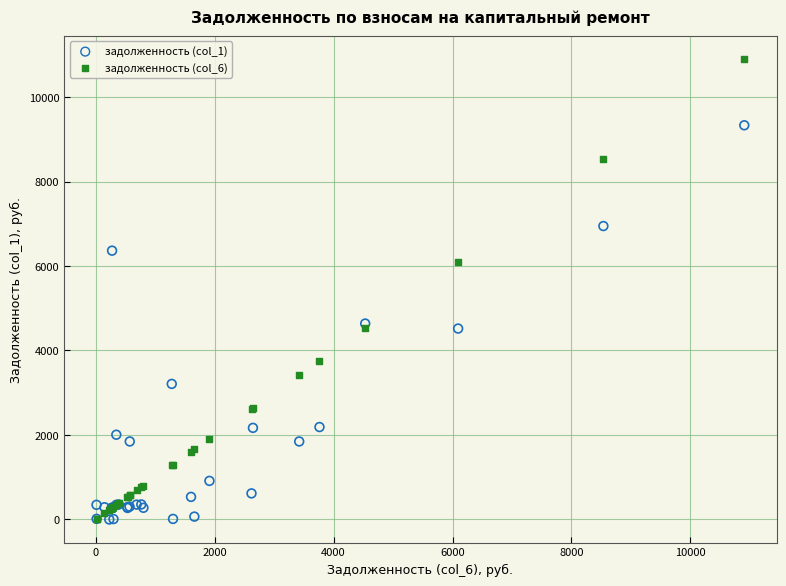

What are all the series names shown in the legend?

задолженность (col_1), задолженность (col_6)